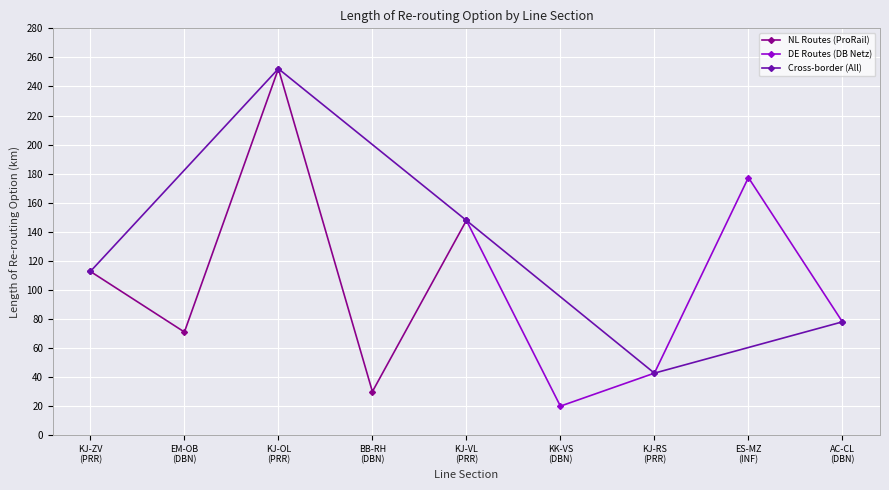

Where is the first local maximum for NL Routes (ProRail)?

KJ-OL
(PRR)